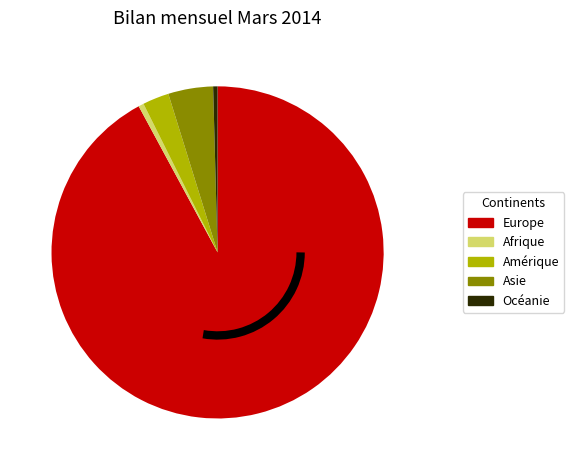

True or false: Europe accounts for 92% of the total.

True